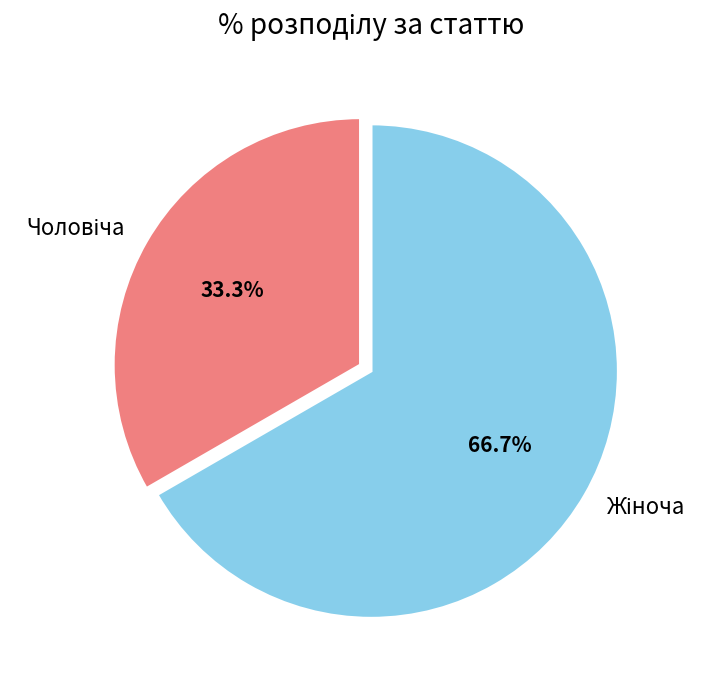

What percentage is the Чоловіча slice, to the nearest percent?

33%